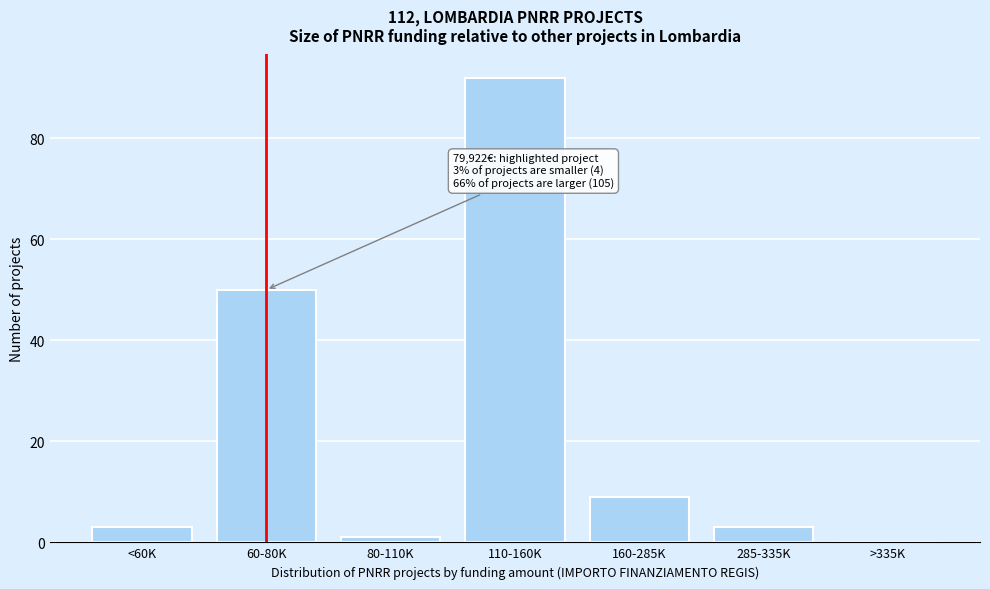

Reading left to right, what are all the values shown in this chart?

<60K=3	60-80K=50	80-110K=1	110-160K=92	160-285K=9	285-335K=3	>335K=0